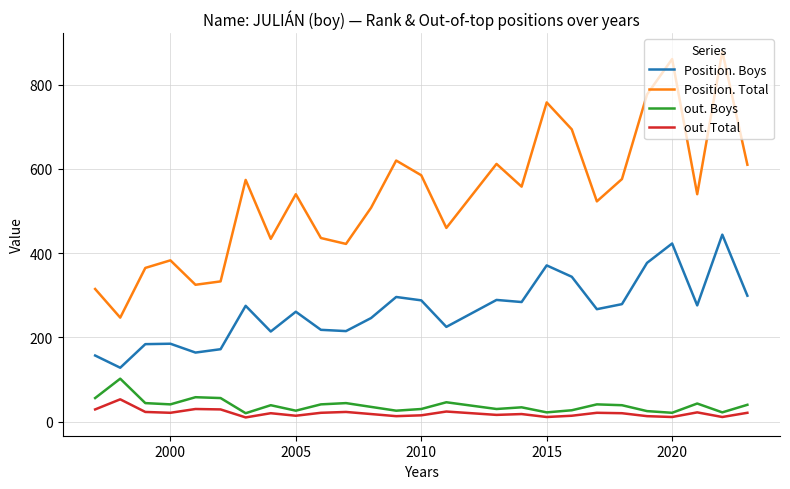

At how many categories does at least one series exceed 736?

4